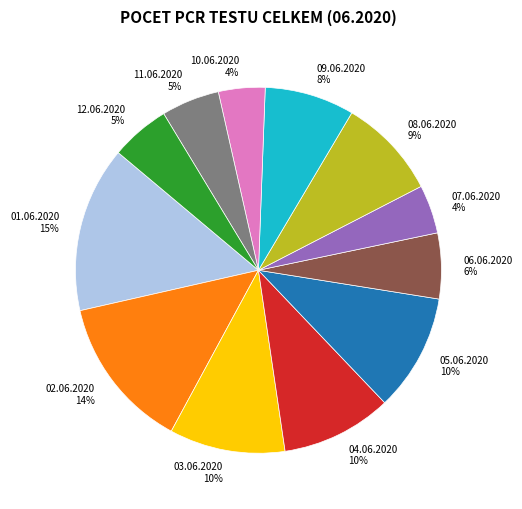

Count the number of slices in the pie.

12